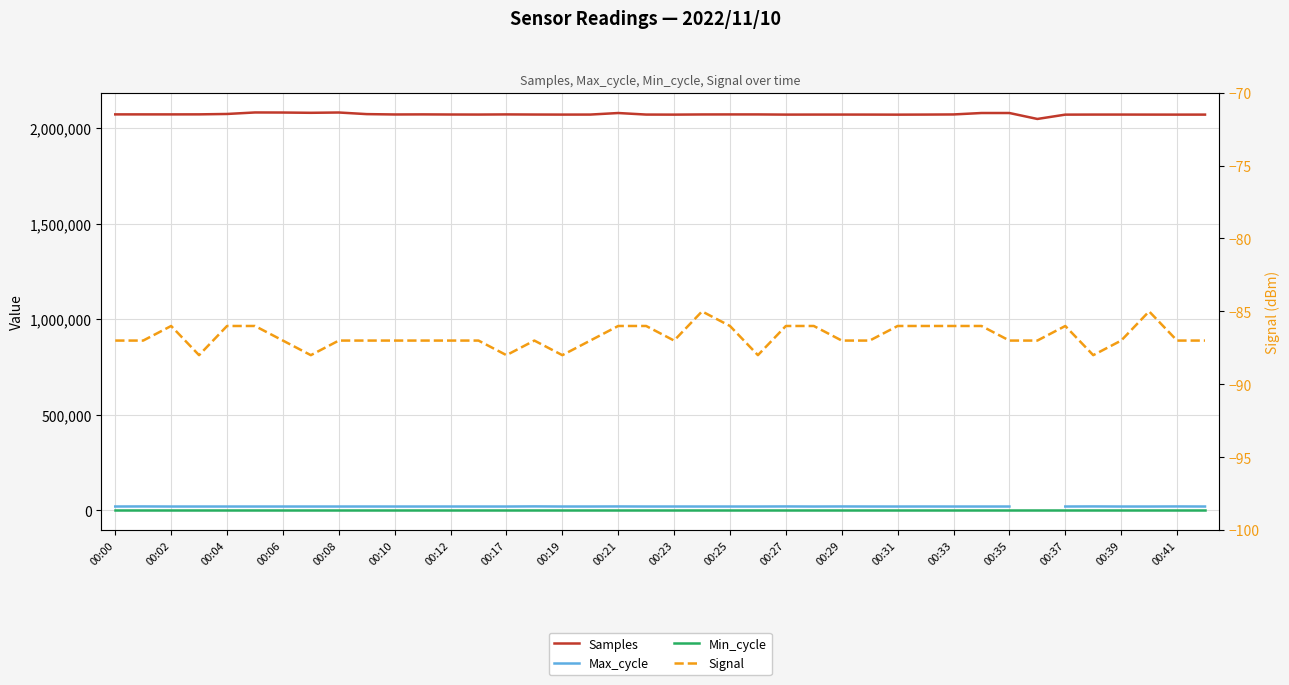

Between 31 and 22, which is larger?

31